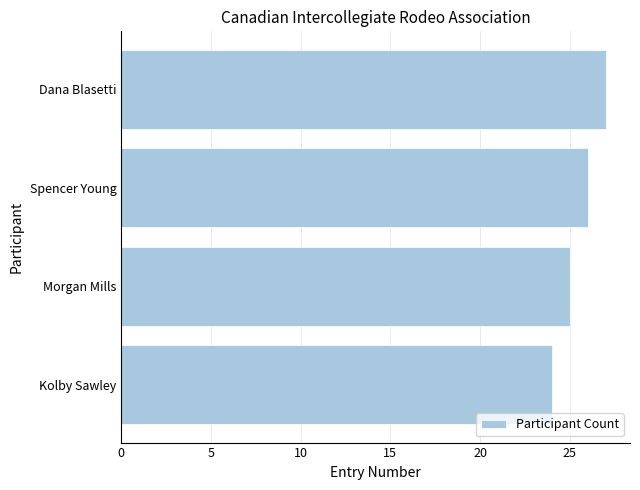

Is it true that the value at Morgan Mills is 25?

True